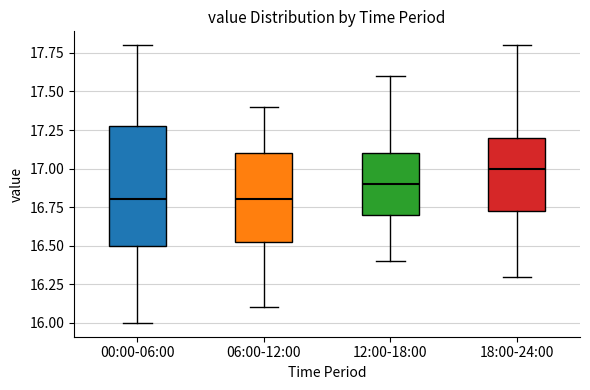

Comparing the boxes themselves (not the whiskers), which one is the tallest?

00:00-06:00